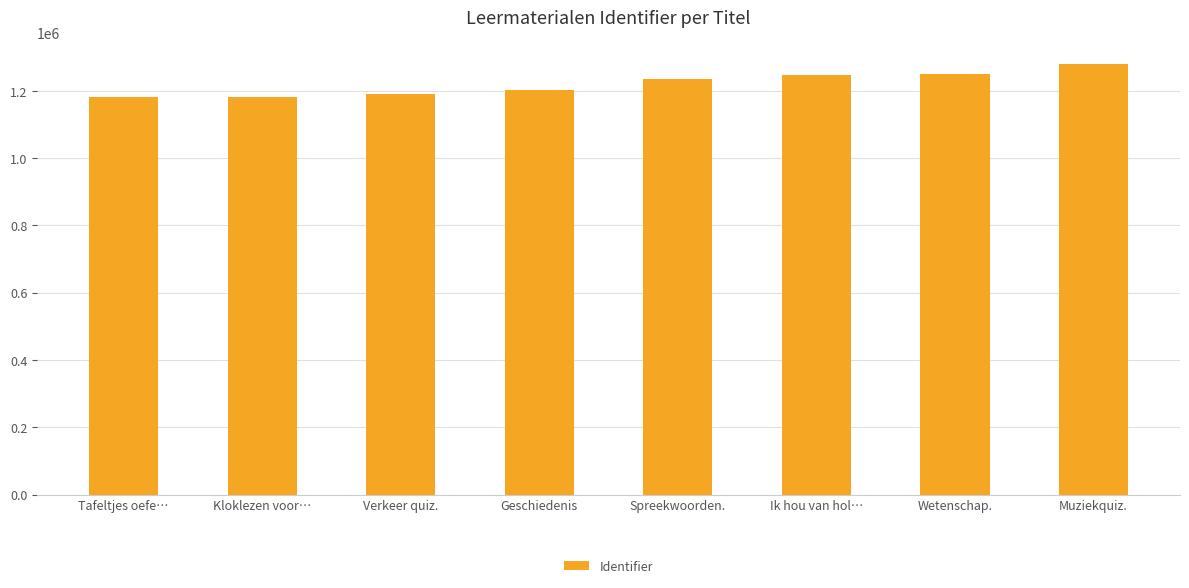

What is the smallest value displayed?

1181098